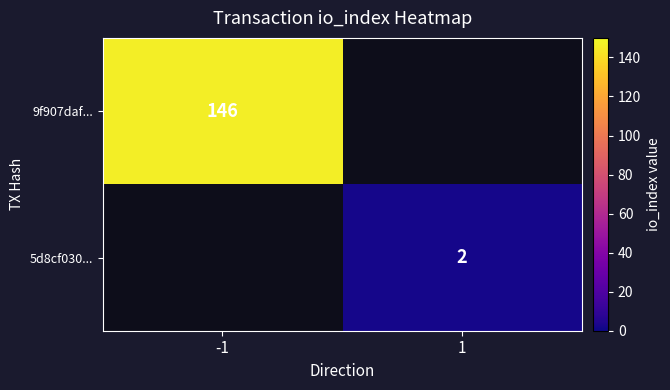

True or false: 5d8cf030... has a value of 0 at 1.

False